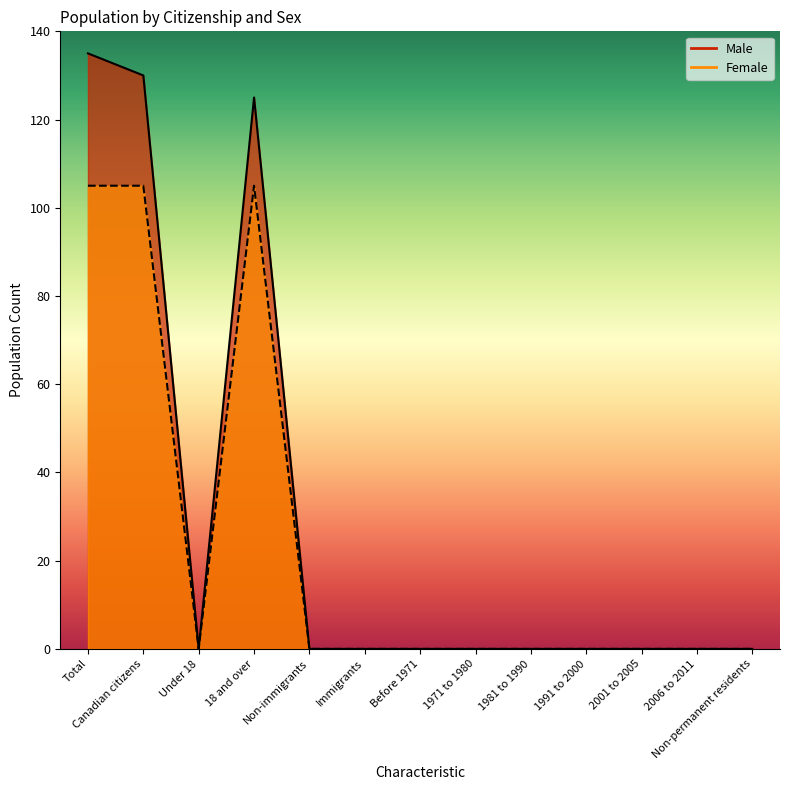

Where is the first local maximum for Female?

18 and over